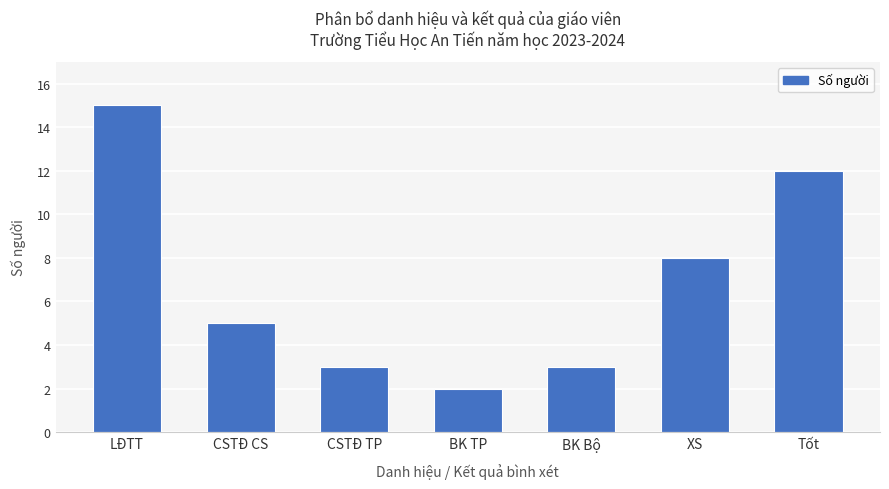

What is the value of the 6th bar from the left?

8